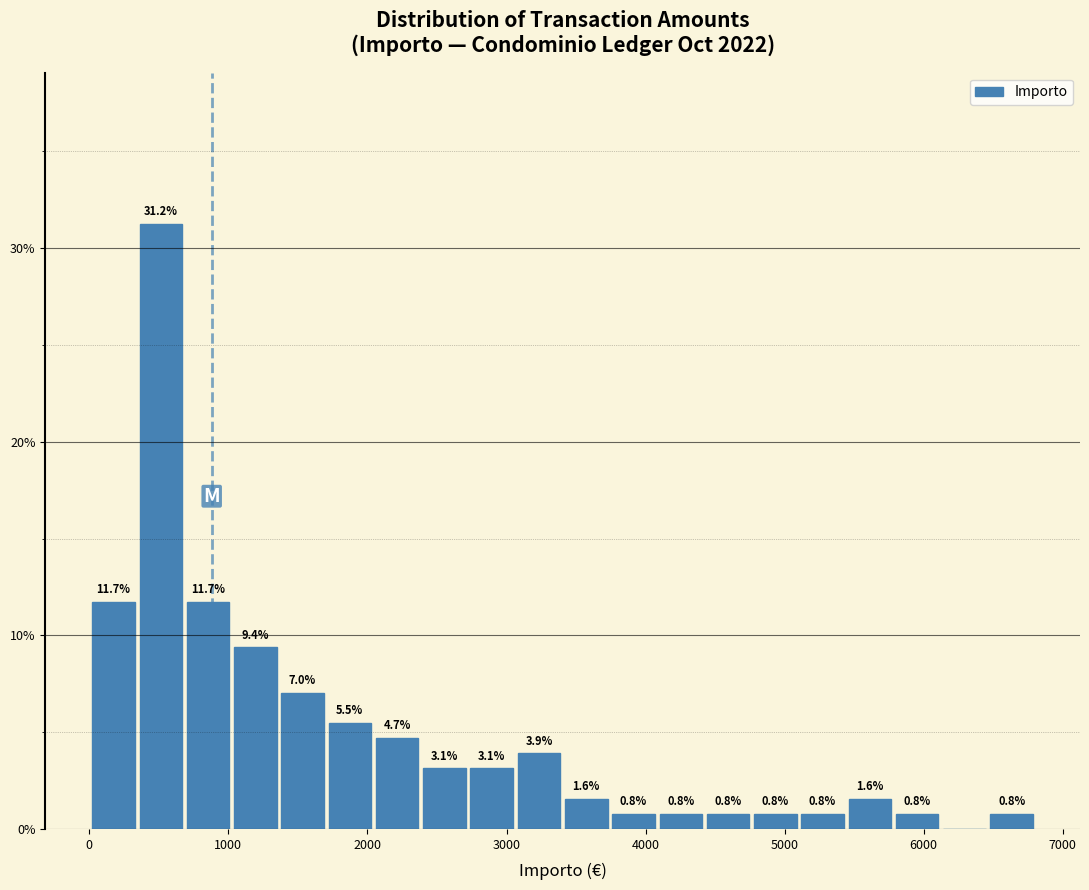

Read against the x-axis, roughly where is the centre of the tallest bar?

500